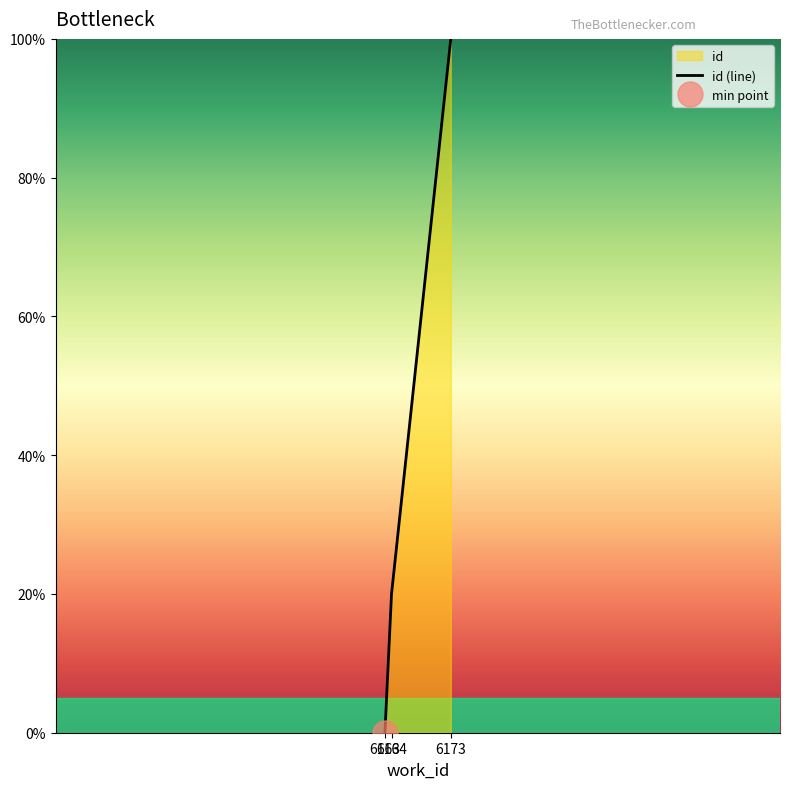

How many data points does each series have?

3